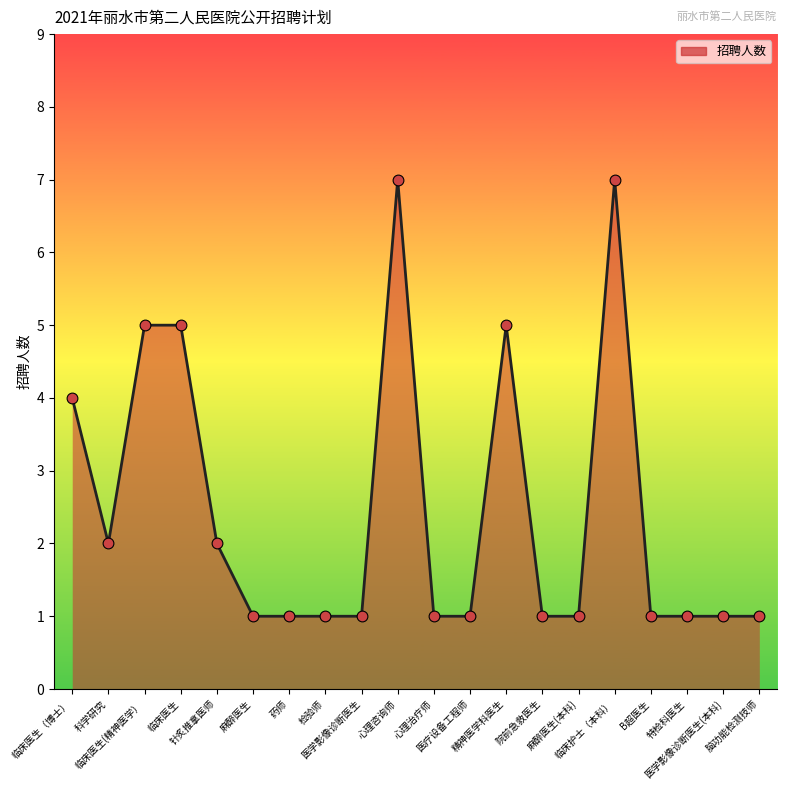

What is the change in value from 科学研究 to 麻醉医生?

-1